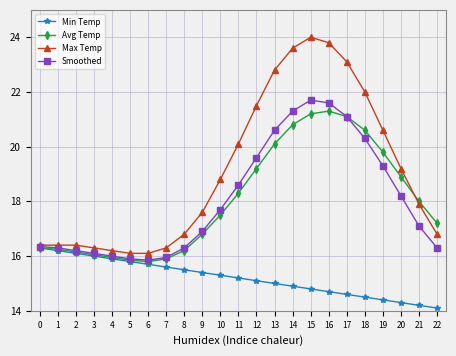

The Min Temp series shows 14.6 at 17. True or false?

True